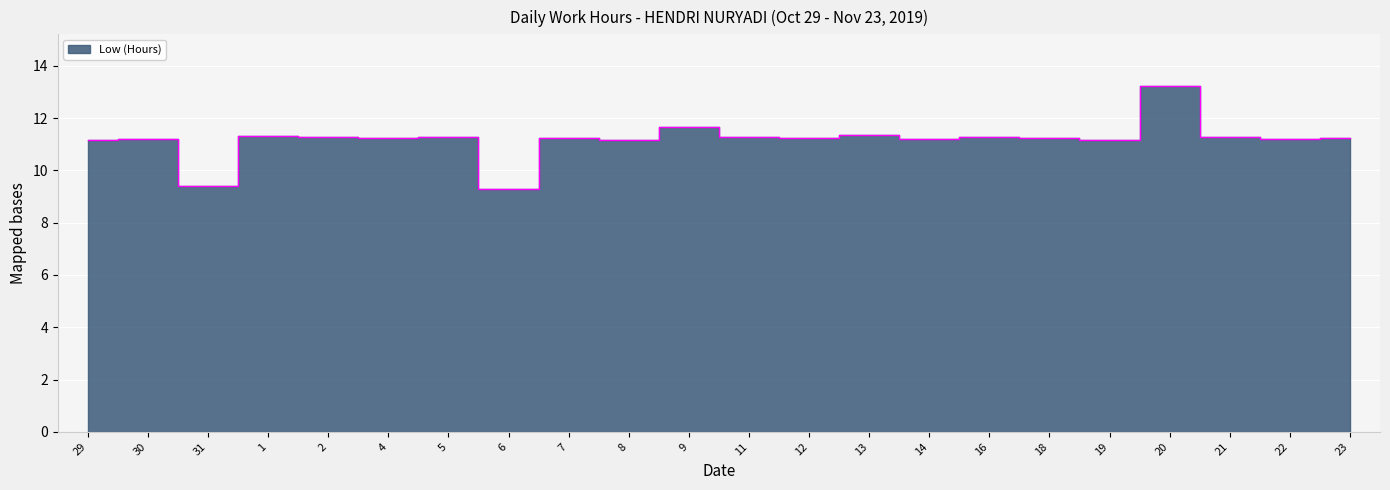

What is the value of the 13th point from the left?

11.2